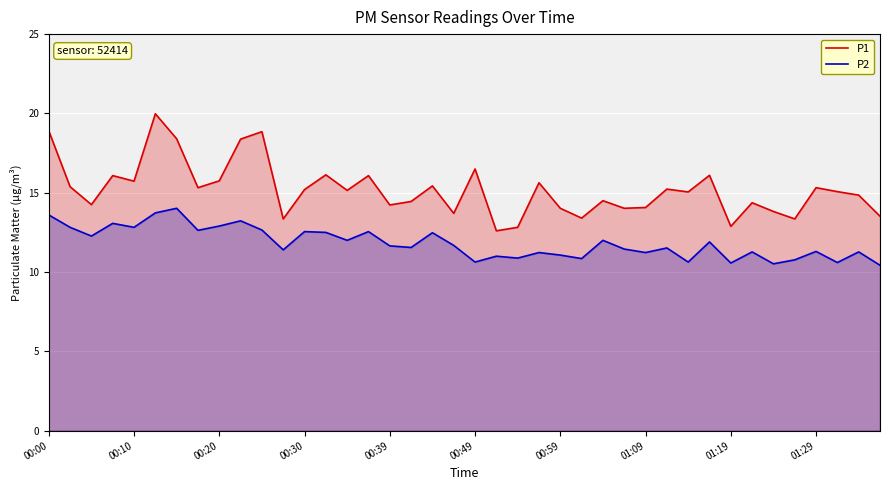

True or false: P1 has more than 1 points higher than both neighbors.

True